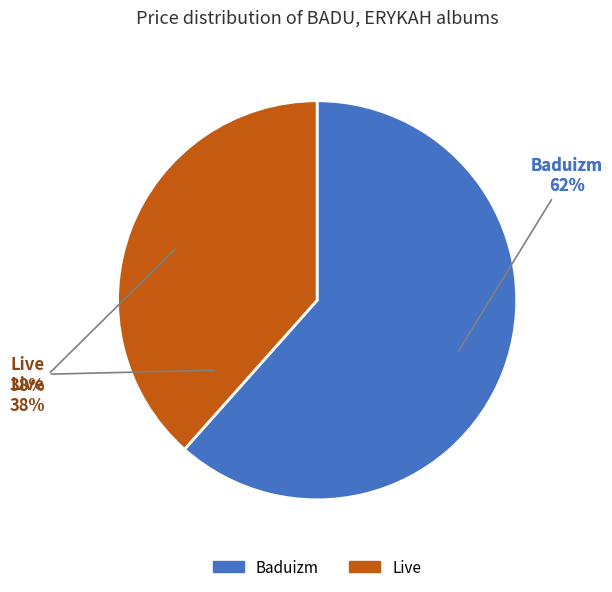

Between Baduizm and Live, which is larger?

Baduizm